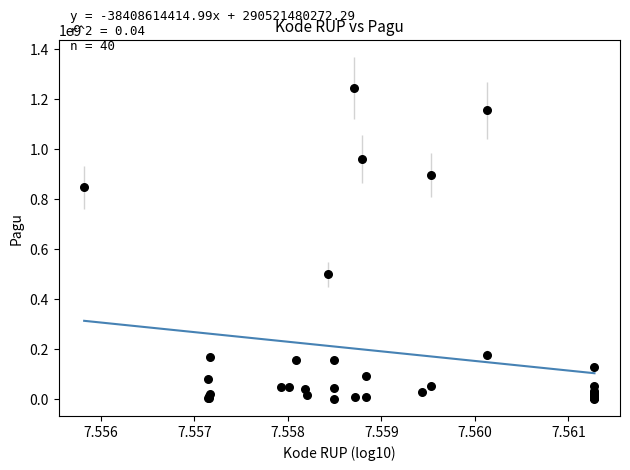

What Y value in the scatter plot is closest to 622840000?

499932000